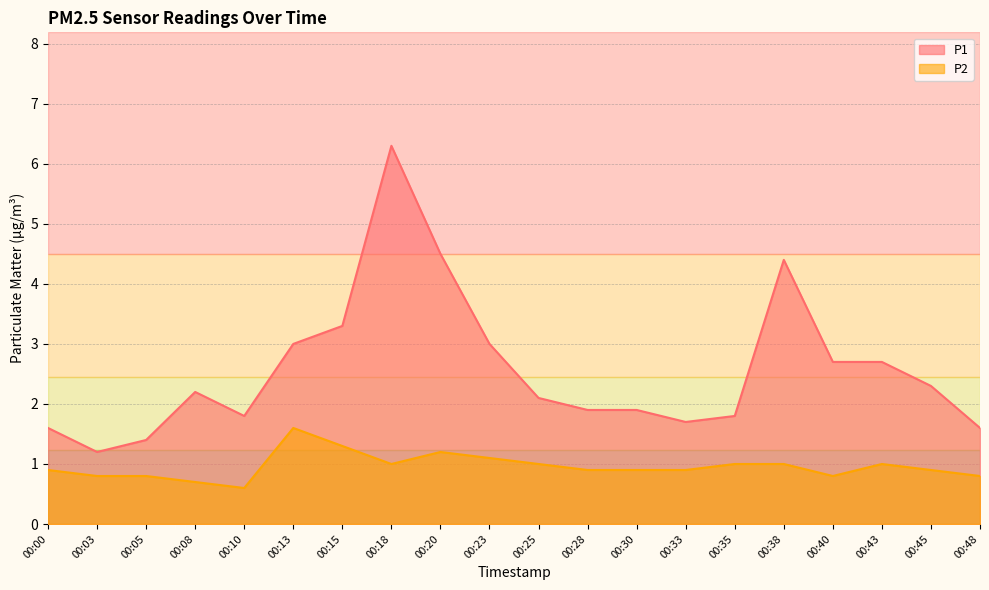

What is the average value of the P2 series?

1.0